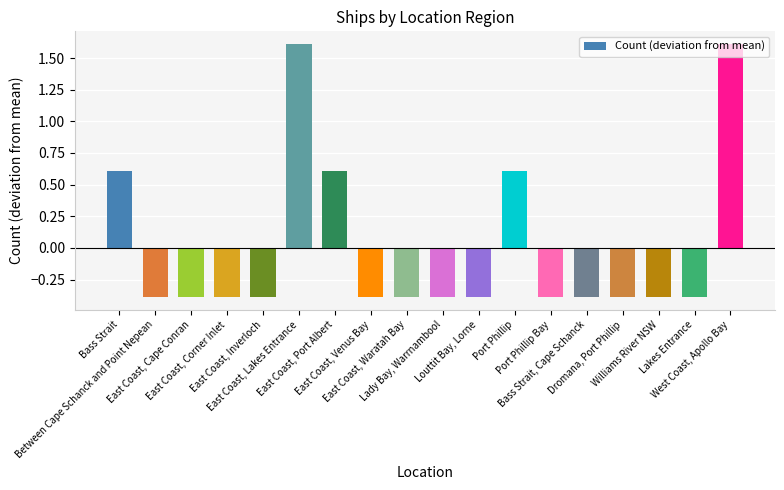

What is the difference between the maximum and second lowest values?

2.0